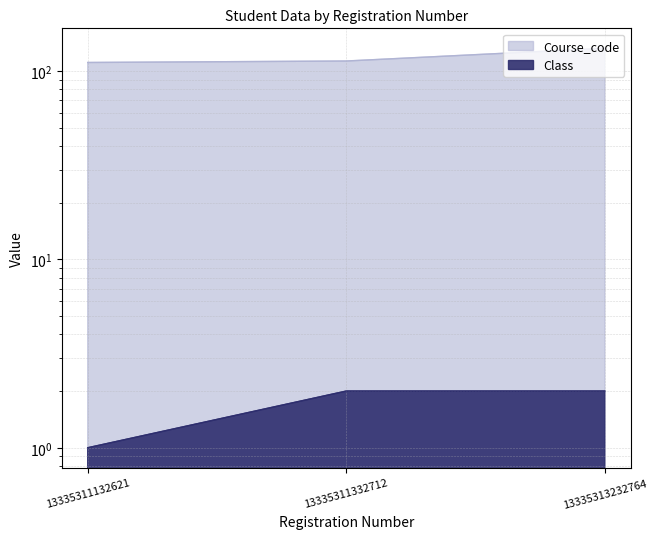

Rank the series by their maximum value, from highest to lowest.

Course_code, Class